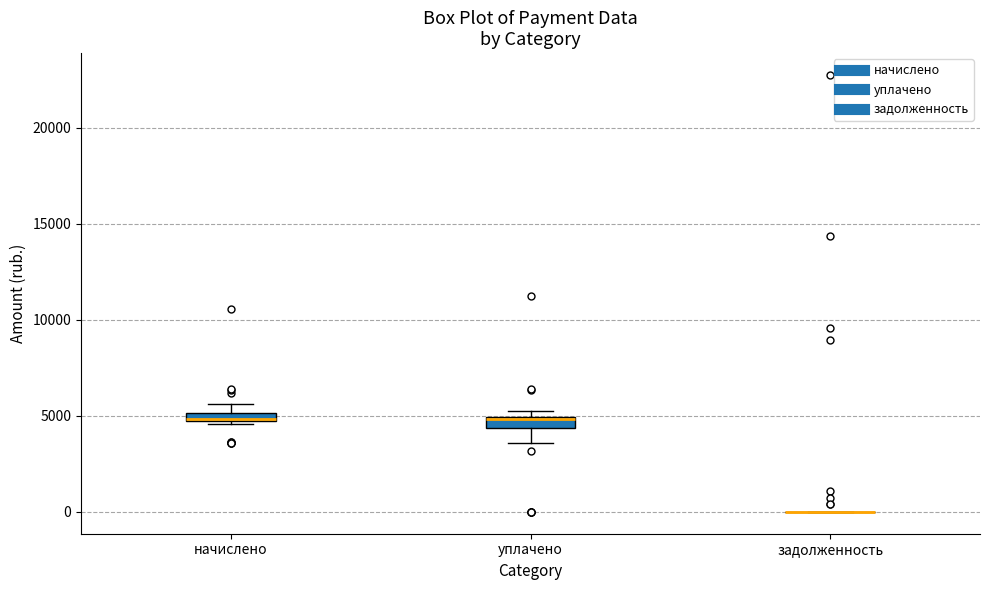

Where does the lower whisker of the box for уплачено end on the y-axis? The values are not printed on the chart, so give them approximately, as read against the axis.

3500